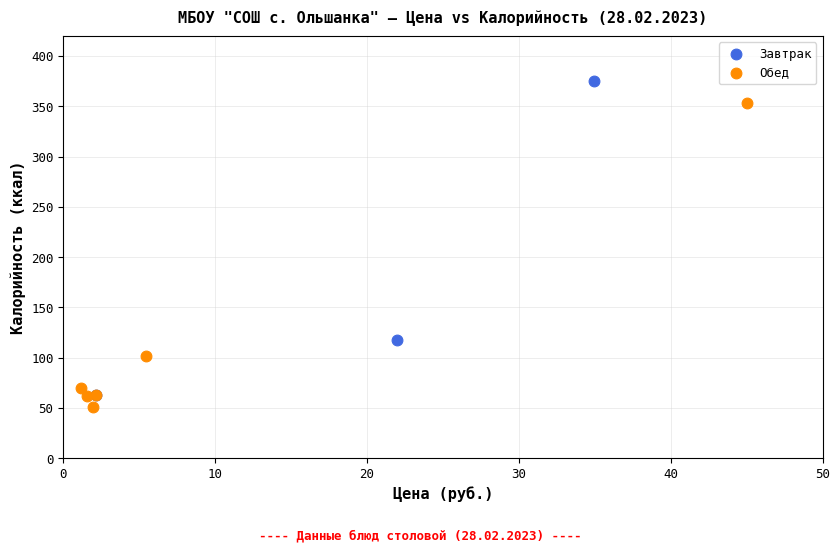

Which series reaches the maximum Y coordinate?

Завтрак